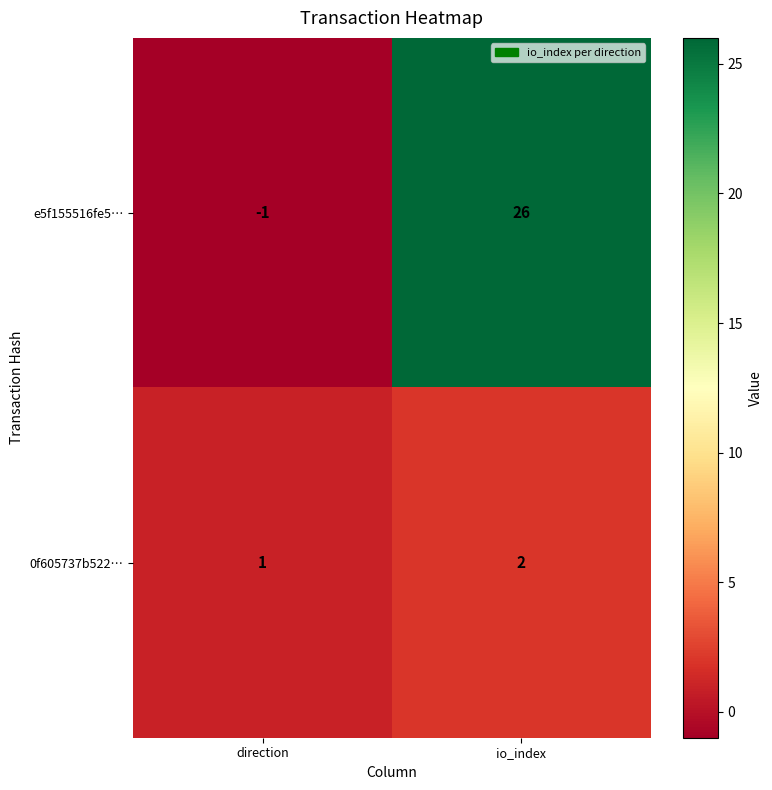

Reading left to right, transcribe all the data shown in this chart.

e5f155516fe5…: -1	26
0f605737b522…: 1	2